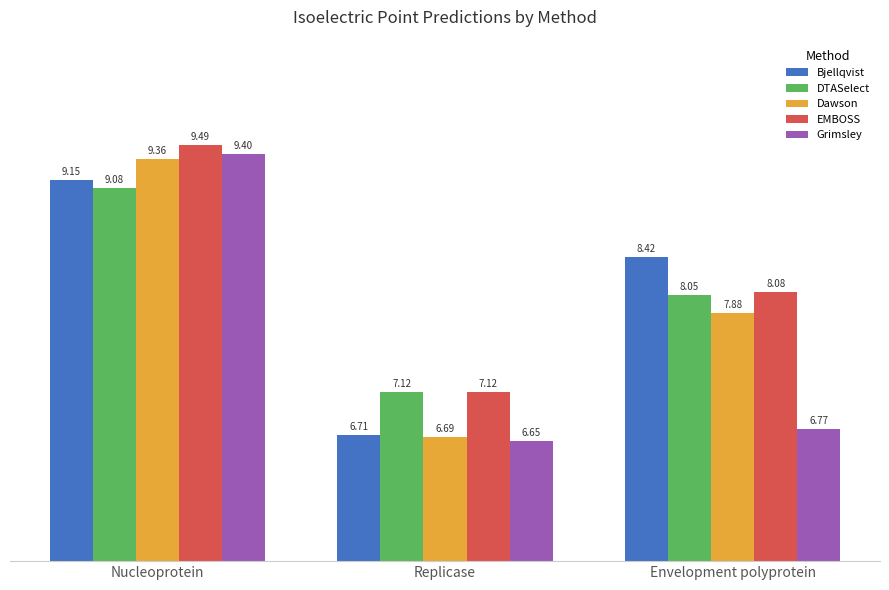

Is the value of EMBOSS at Envelopment polyprotein greater than the value of Dawson at Envelopment polyprotein?

Yes